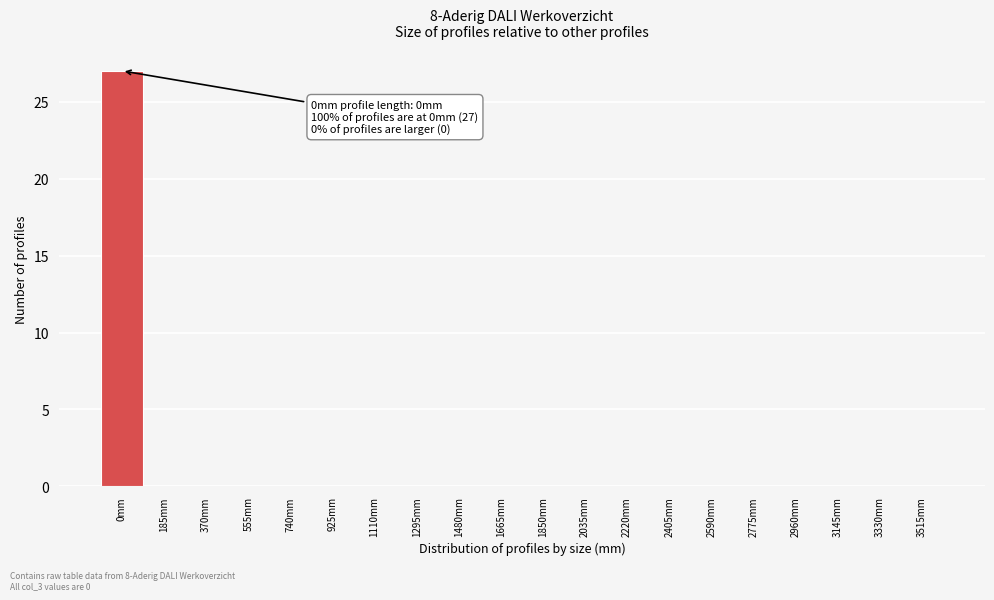

Reading left to right, transcribe all the data shown in this chart.

0mm=27	185mm=0	370mm=0	555mm=0	740mm=0	925mm=0	1110mm=0	1295mm=0	1480mm=0	1665mm=0	1850mm=0	2035mm=0	2220mm=0	2405mm=0	2590mm=0	2775mm=0	2960mm=0	3145mm=0	3330mm=0	3515mm=0